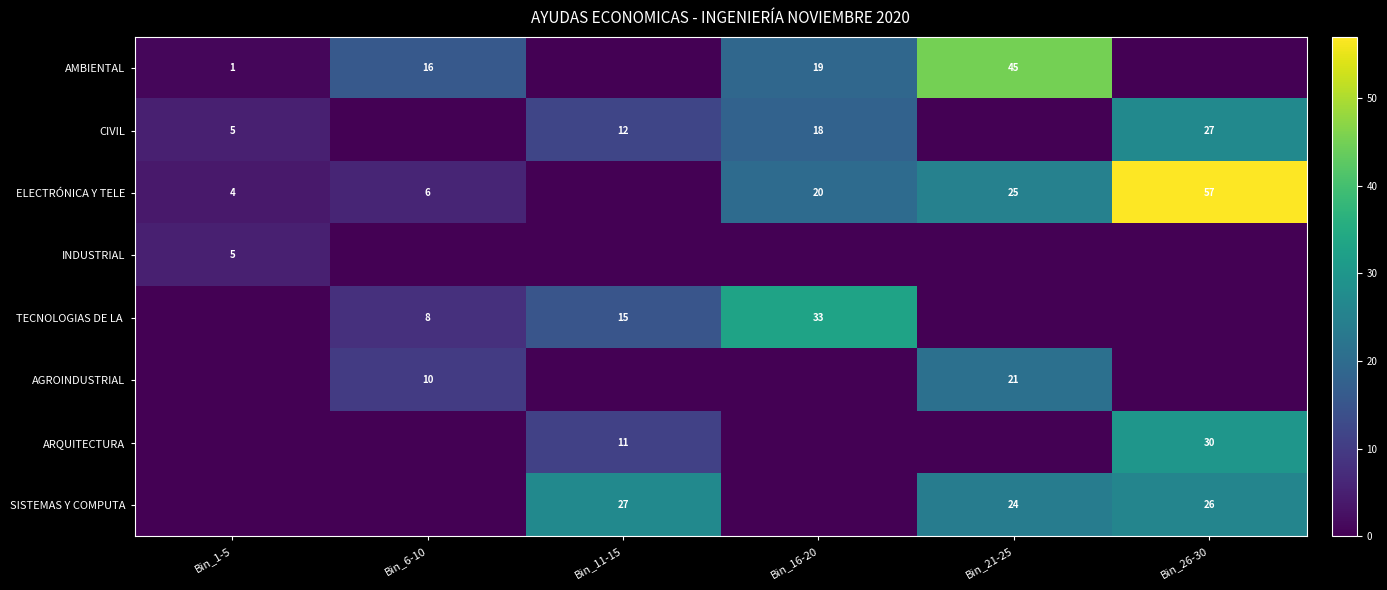

The INDUSTRIAL series shows 5 at Bin_1-5. True or false?

True